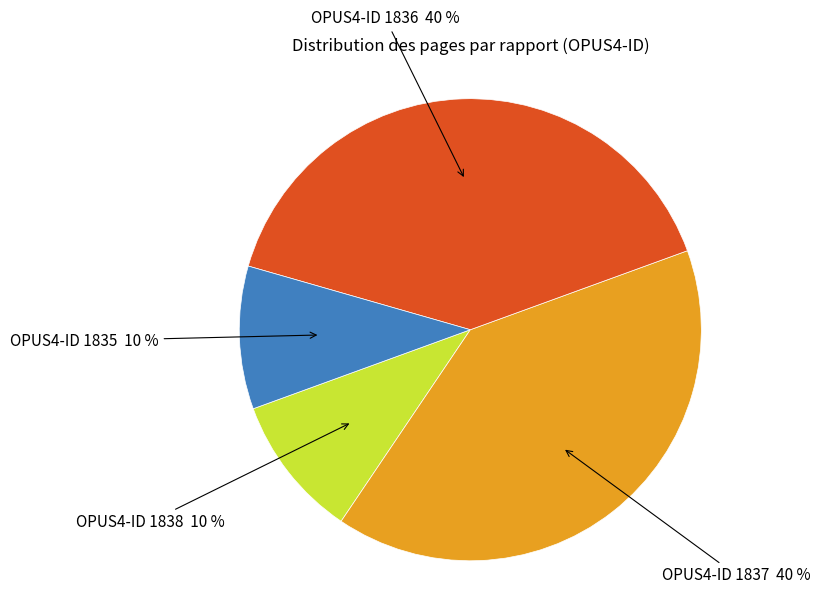

To the nearest percent, what is the average slice percentage?

25%